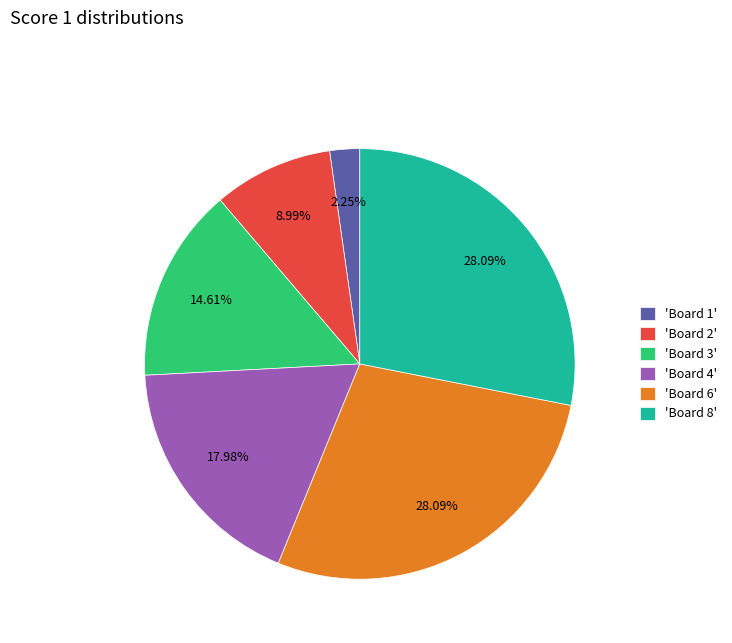

Approximately how many times larger is the value at 'Board 4' compared to 'Board 3'?

1.2